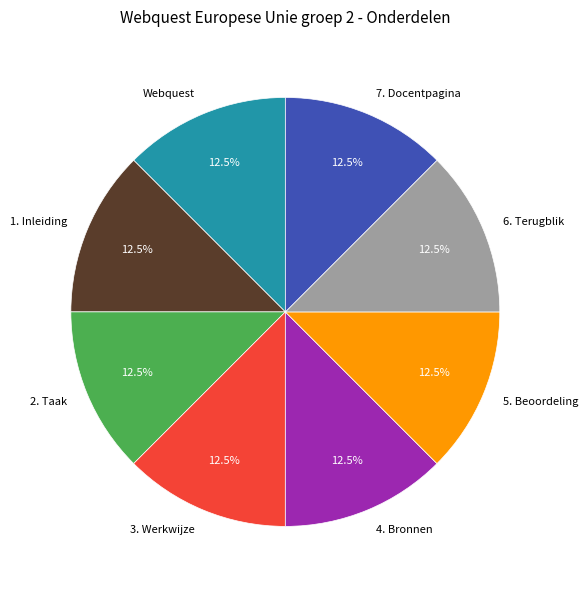

Is there a majority slice in this chart?

No